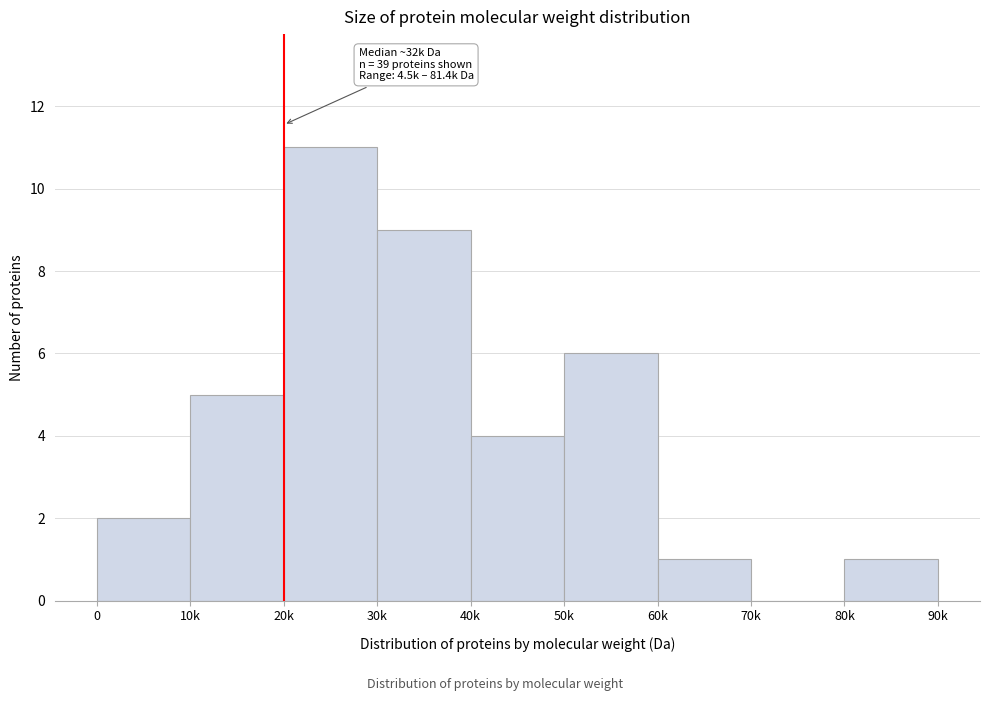

Reading right to left, extract all data points from this chart.

80k=1	70k=0	60k=1	50k=6	40k=4	30k=9	20k=11	10k=5	0=2